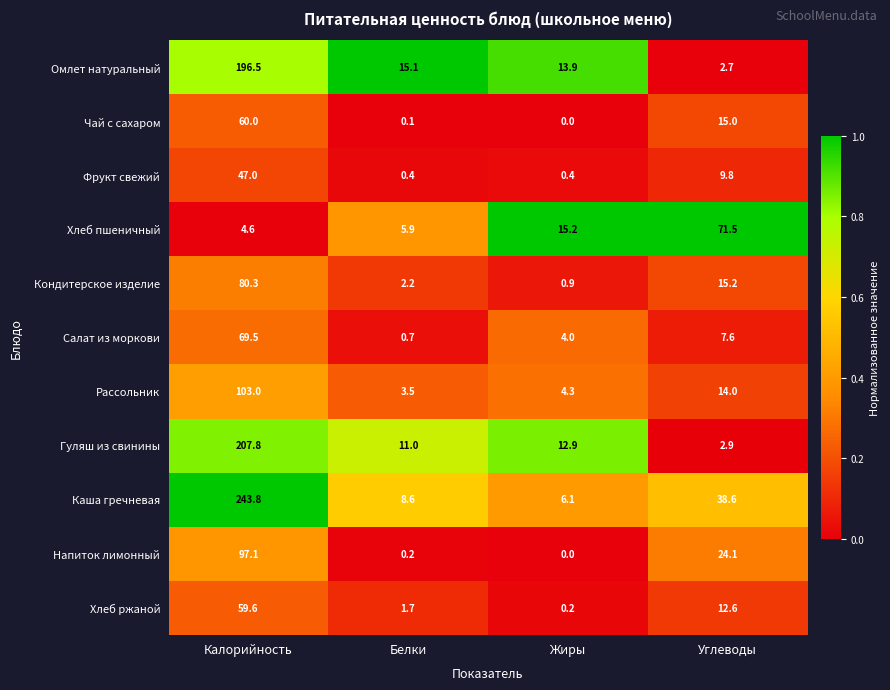

What is the total value across all series at Калорийность?

1169.2